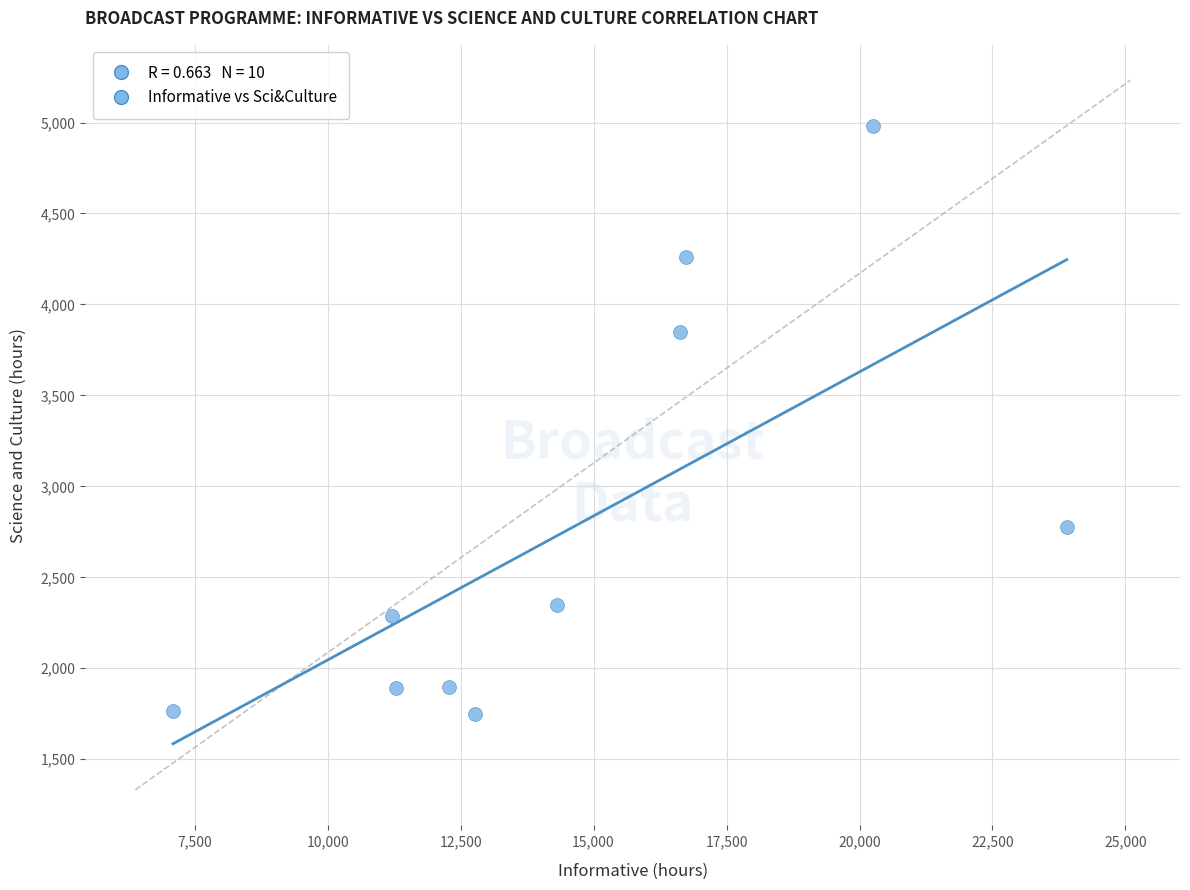

What is the range of X values (max minus min)?

16802